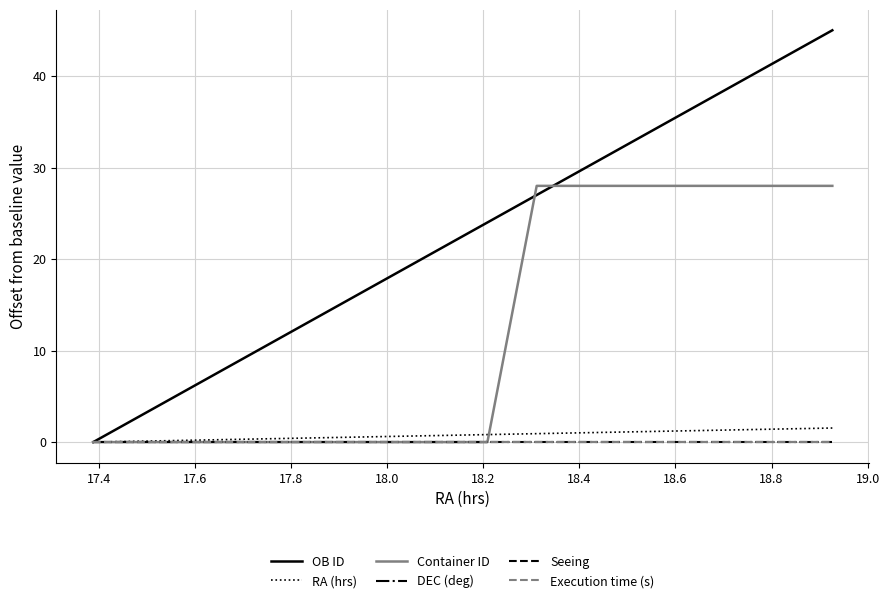

Is this an area chart (filled region under the line)?

No